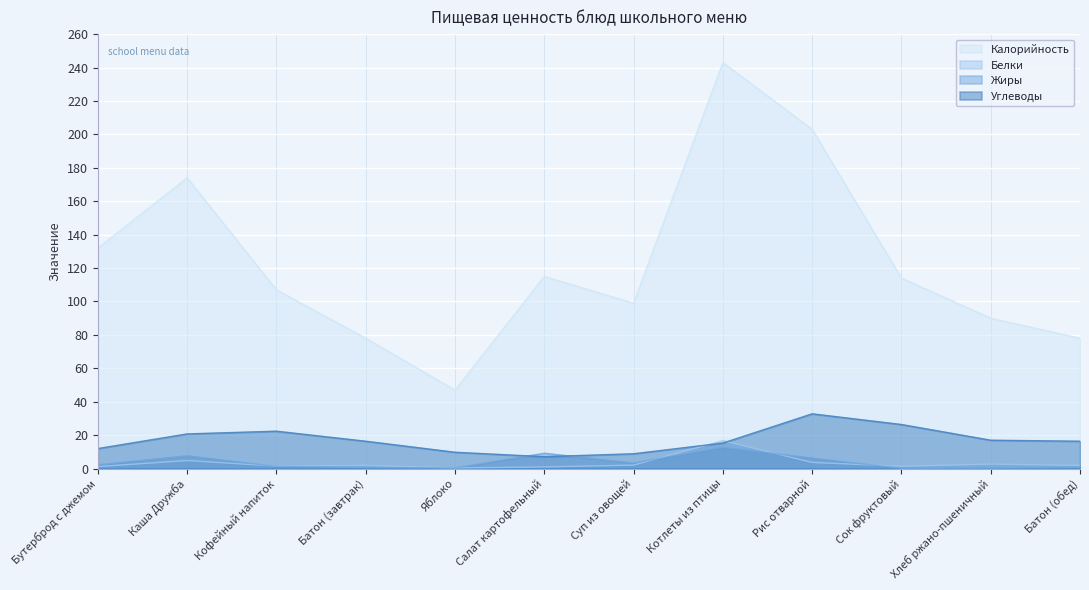

What is the highest value of the Белки series?

16.7